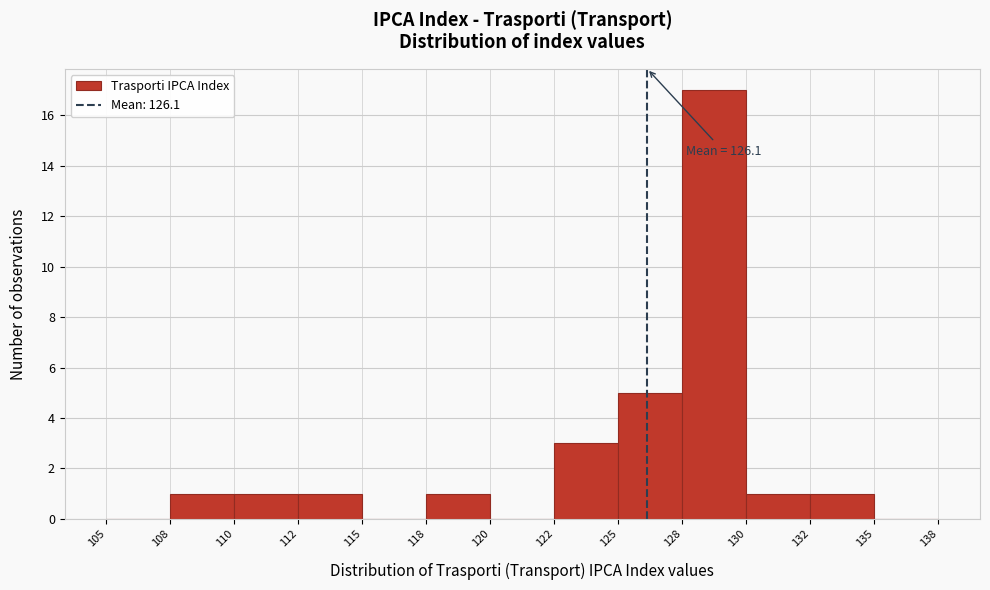

Reading right to left, list all the values displayed in this chart.

135=0	132=1	130=1	128=17	125=5	122=3	120=0	118=1	115=0	112=1	110=1	108=1	105=0